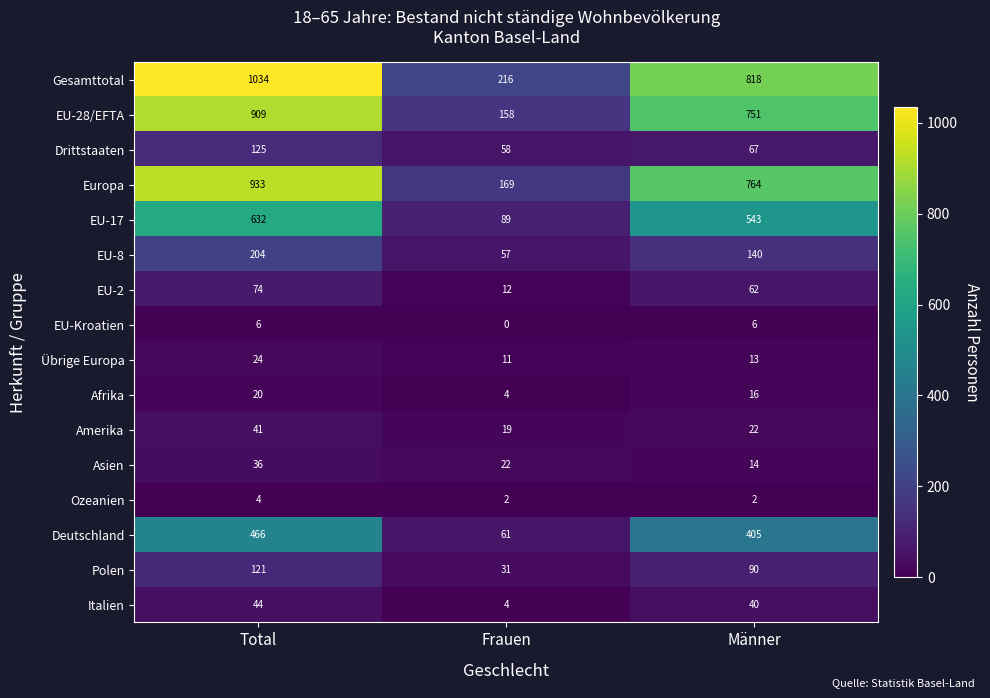

At which label is EU-28/EFTA closest to 533?

Männer